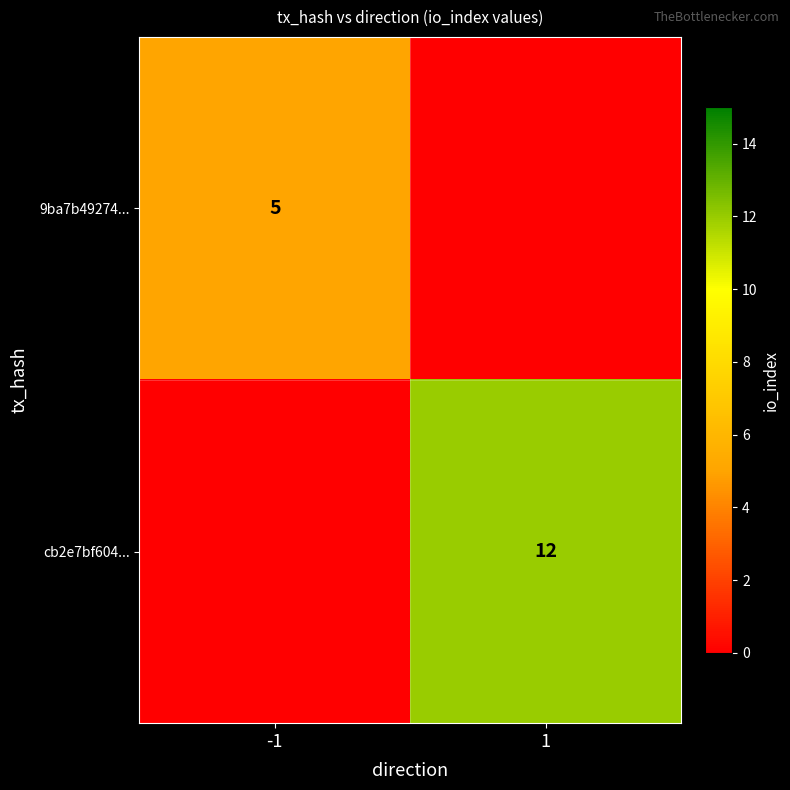

Count the 9ba7b49274... values in the range 0 to 5.

2